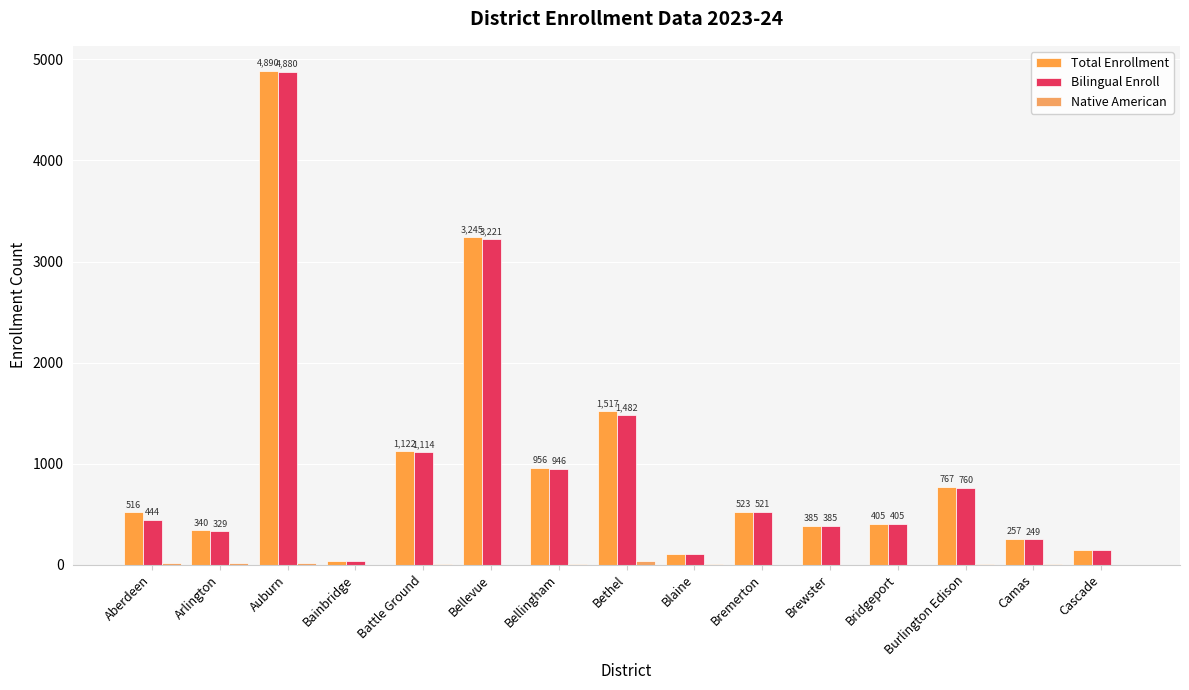

Reading right to left, extract all data points from this chart.

Total Enrollment: Cascade=143.4	Camas=257.3	Burlington Edison=766.6	Bridgeport=405.0	Brewster=385.0	Bremerton=523.4	Blaine=108.0	Bethel=1517.4	Bellingham=955.7	Bellevue=3244.5	Battle Ground=1121.6	Bainbridge=33.0	Auburn=4890.0	Arlington=339.7	Aberdeen=516.1
Bilingual Enroll: Cascade=143.4	Camas=249.0	Burlington Edison=760.4	Bridgeport=405.0	Brewster=385.0	Bremerton=521.4	Blaine=103.8	Bethel=1481.6	Bellingham=946.0	Bellevue=3221.2	Battle Ground=1113.6	Bainbridge=33.0	Auburn=4880.2	Arlington=329.0	Aberdeen=443.6
Native American: Cascade=0.0	Camas=5.3	Burlington Edison=6.2	Bridgeport=0.0	Brewster=0.0	Bremerton=0.0	Blaine=4.2	Bethel=35.8	Bellingham=9.7	Bellevue=1.3	Battle Ground=11.0	Bainbridge=0.0	Auburn=11.8	Arlington=11.7	Aberdeen=18.5